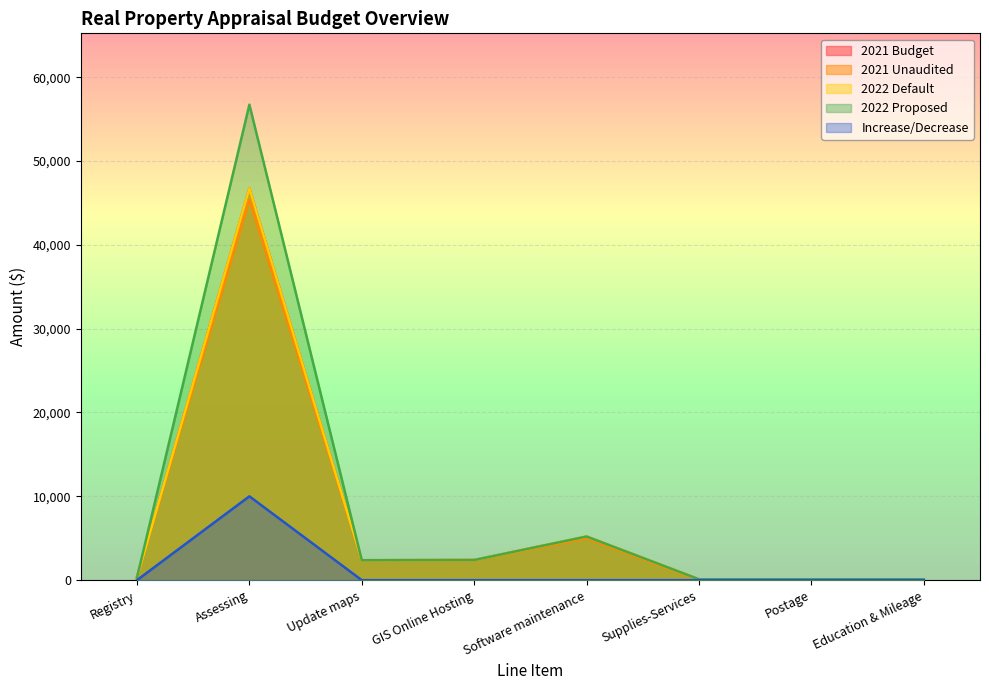

Reading right to left, extract all data points from this chart.

2021 Budget: Education & Mileage=100.0	Postage=100.0	Supplies-Services=100.0	Software maintenance=5200.0	GIS Online Hosting=2400.0	Update maps=2375.0	Assessing=46720.0	Registry=300.0
2021 Unaudited: Education & Mileage=0.0	Postage=0.0	Supplies-Services=20.0	Software maintenance=4991.6	GIS Online Hosting=2400.0	Update maps=2375.0	Assessing=45397.5	Registry=438.3
2022 Default: Education & Mileage=100.0	Postage=100.0	Supplies-Services=100.0	Software maintenance=5200.0	GIS Online Hosting=2400.0	Update maps=2375.0	Assessing=46720.0	Registry=300.0
2022 Proposed: Education & Mileage=100.0	Postage=100.0	Supplies-Services=100.0	Software maintenance=5200.0	GIS Online Hosting=2400.0	Update maps=2375.0	Assessing=56720.0	Registry=300.0
Increase/Decrease: Education & Mileage=0.0	Postage=0.0	Supplies-Services=0.0	Software maintenance=0.0	GIS Online Hosting=0.0	Update maps=0.0	Assessing=10000.0	Registry=0.0